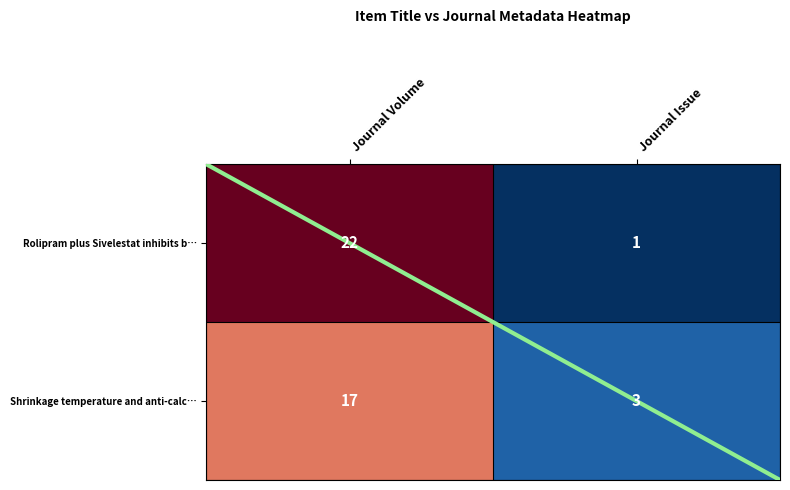

Reading left to right, what are all the values shown in this chart?

Rolipram plus Sivelestat inhibits b…: Journal Volume=22	Journal Issue=1
Shrinkage temperature and anti-calc…: Journal Volume=17	Journal Issue=3